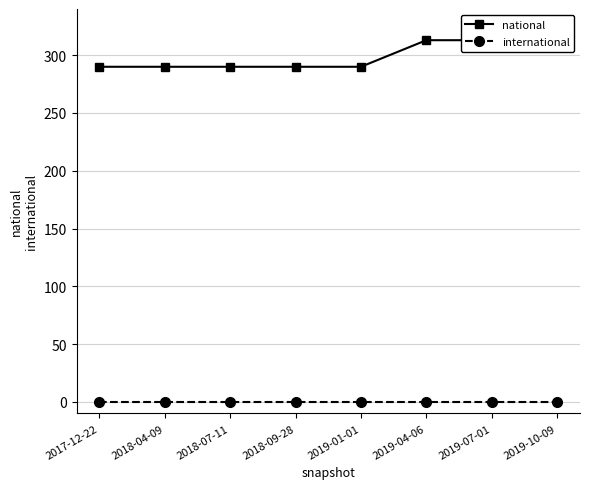

Rank the series by their maximum value, from highest to lowest.

national, international